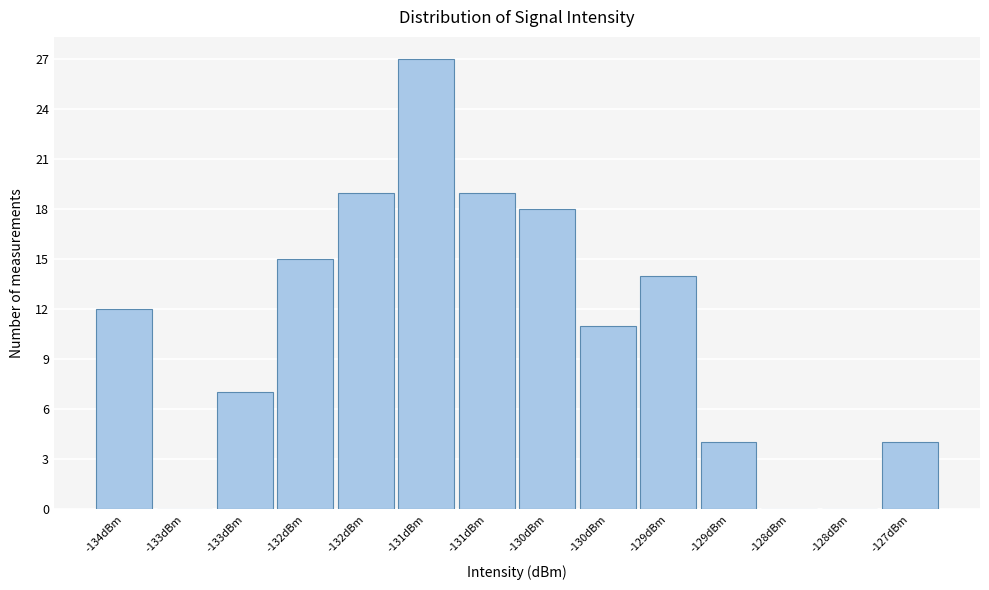

Are the bars horizontal?

No